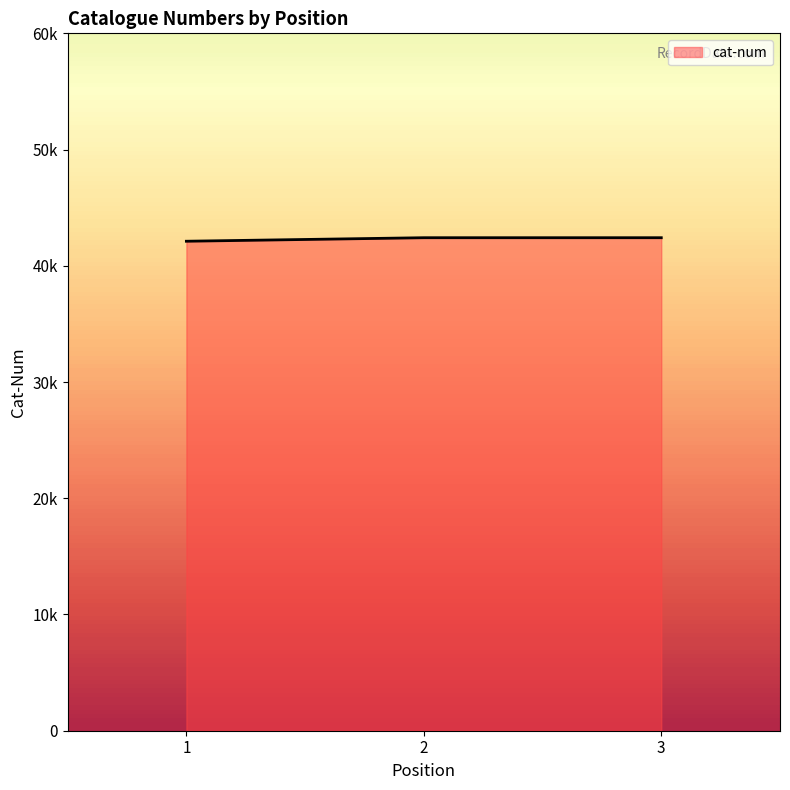

List the labels in order of value, largest first.

2, 3, 1